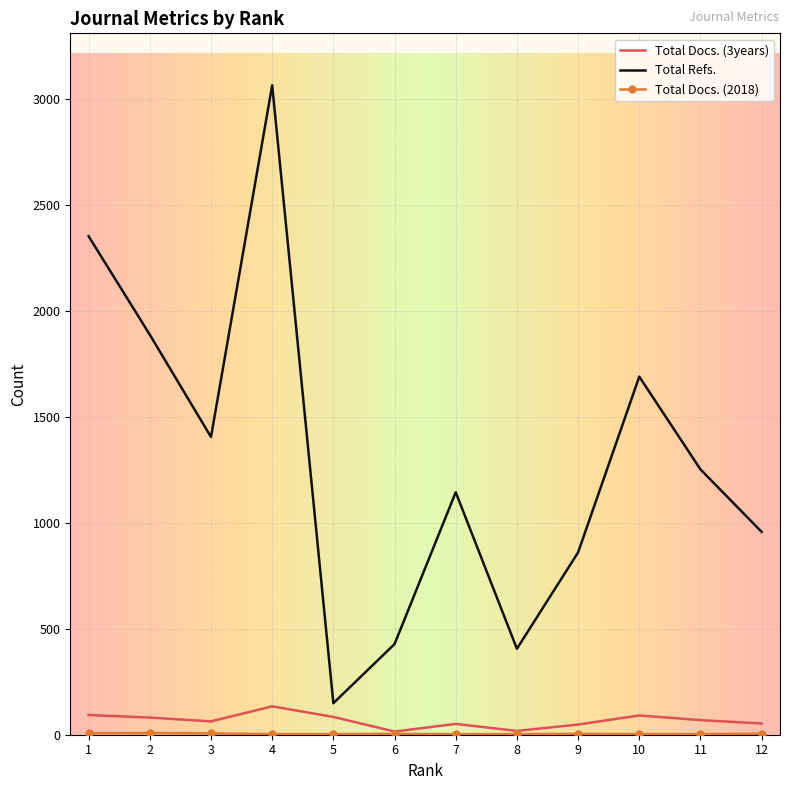

True or false: Total Refs. has more than 2 interior local peaks.

True